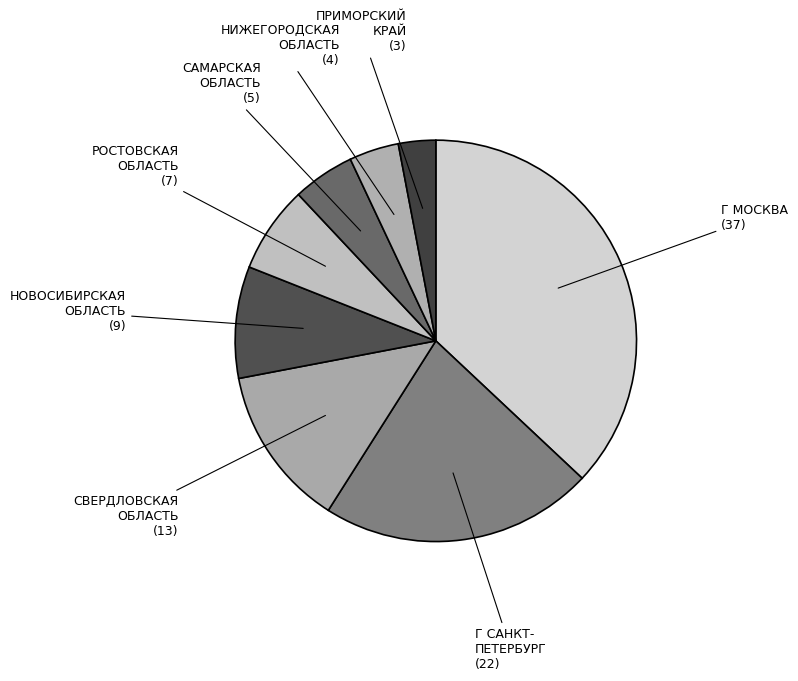

Is РОСТОВСКАЯ ОБЛАСТЬ the majority of the pie?

No